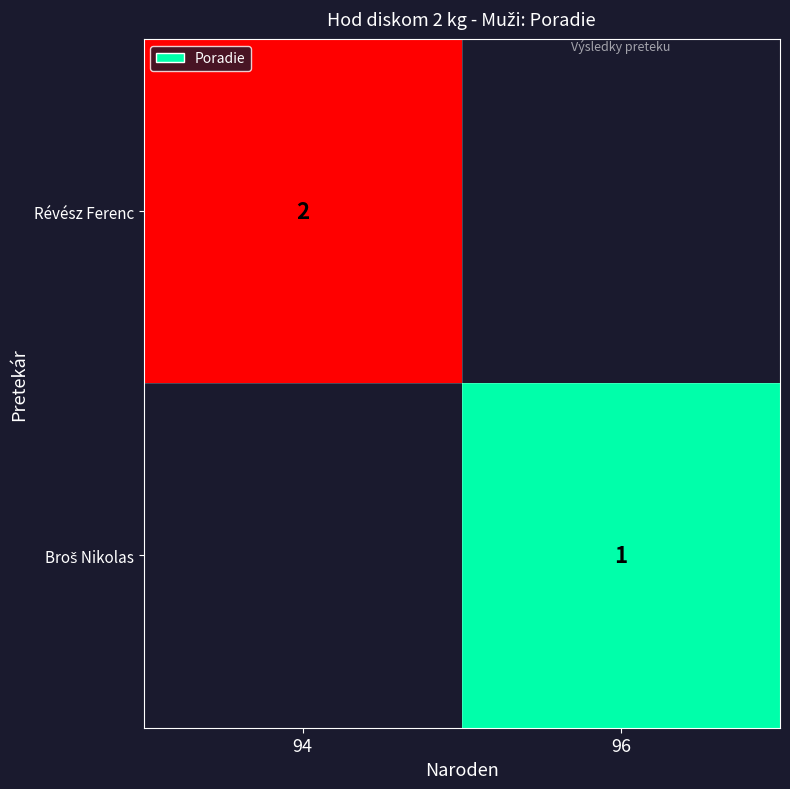

The value of Révész Ferenc at 94 is 1. True or false?

False